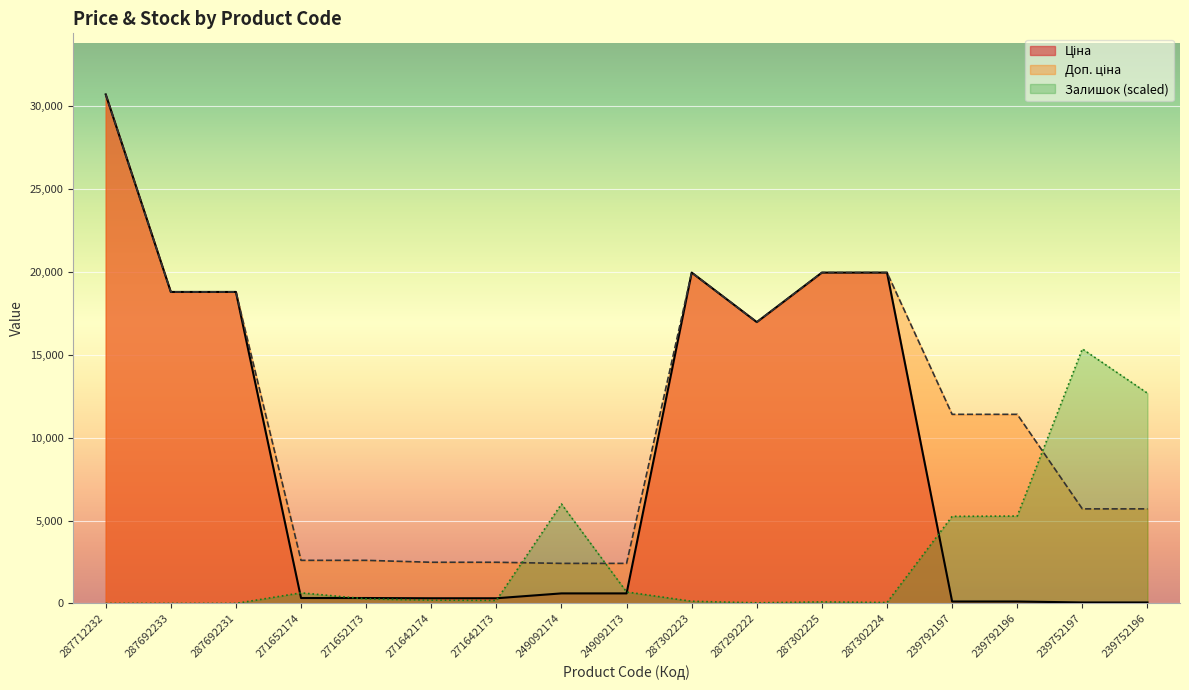

Reading left to right, list all the values displayed in this chart.

Ціна: 30717.1	18796.8	18796.8	324.8	324.8	310.3	310.3	603.7	603.7	19964.2	16976.3	19964.2	19964.2	114.1	114.1	57.0	57.0
Доп. ціна: 30717.1	18796.8	18796.8	2598.3	2598.3	2482.4	2482.4	2414.8	2414.8	19964.2	16976.3	19964.2	19964.2	11410.0	11410.0	5705.0	5705.0
Залишок: 0.0	0.0	0.0	636.2	272.6	199.9	181.8	5998.0	690.7	127.2	36.4	90.9	54.5	5252.8	5271.0	15358.6	12686.7